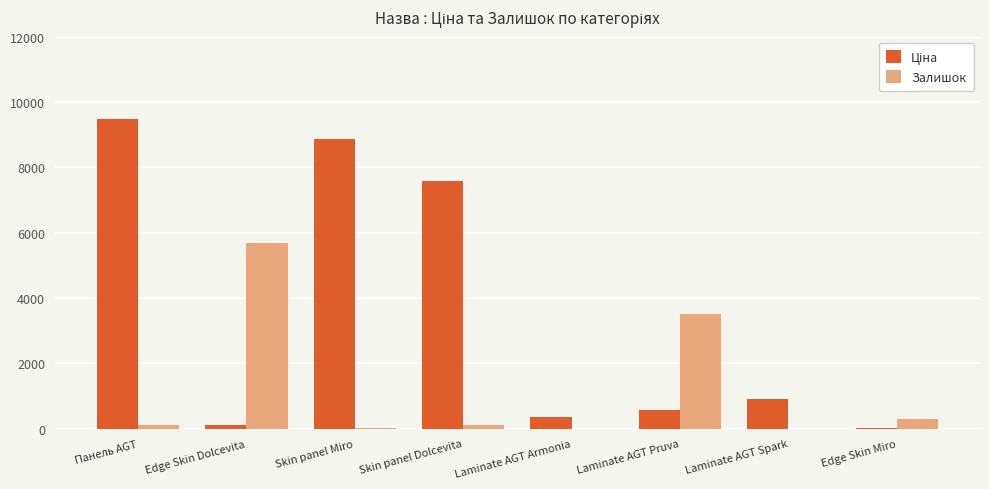

What is the sum of all Залишок values?

9728.0